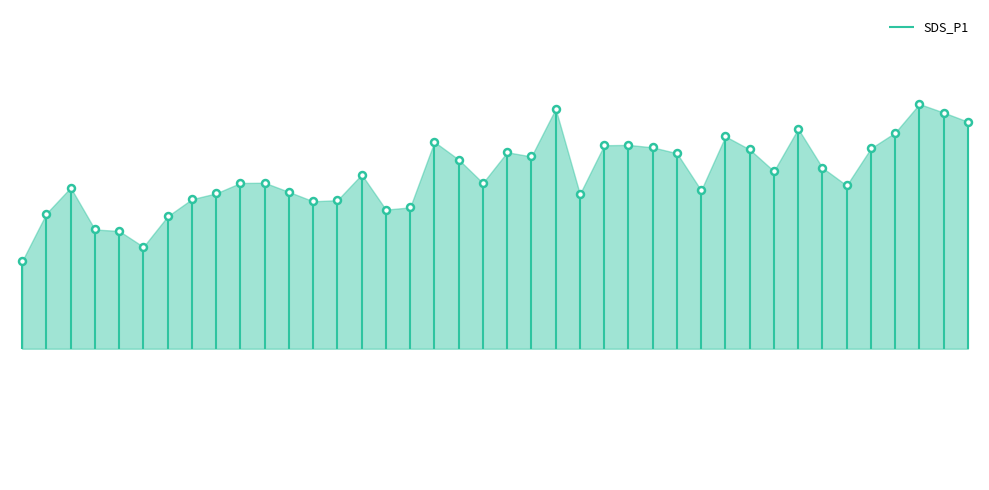

What is the average value?

14.3